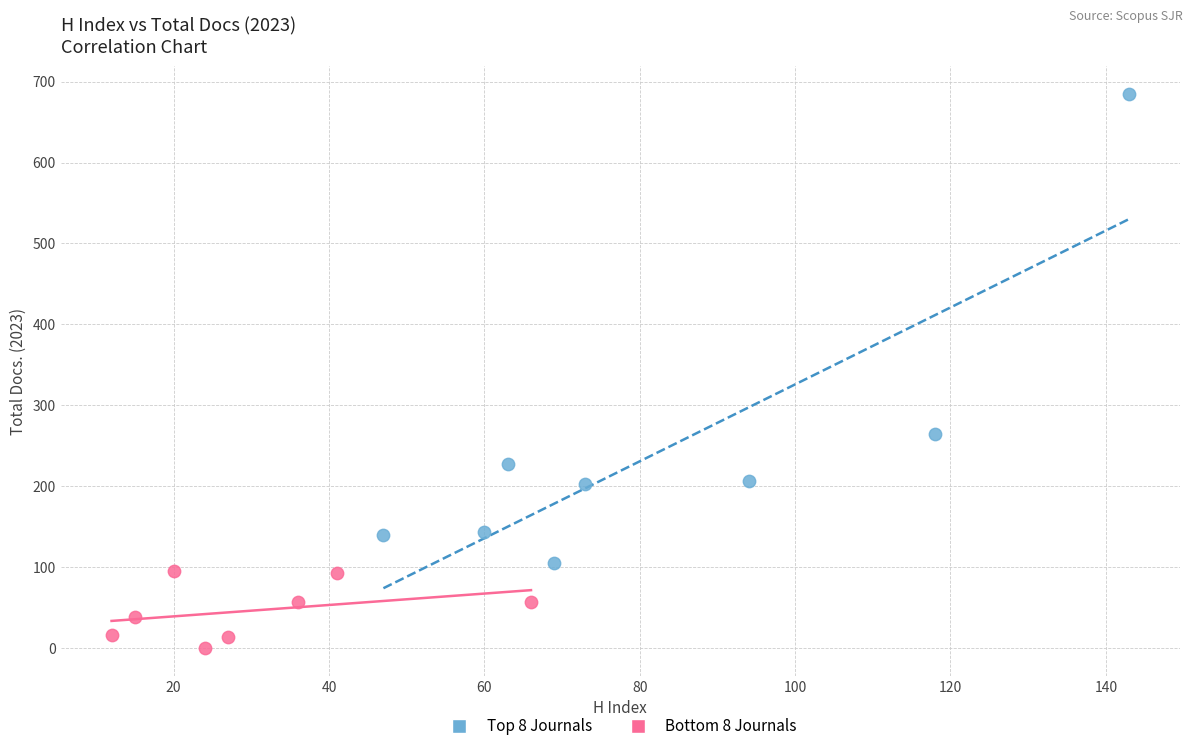

Which series has the widest spread of Y values?

Top 8 Journals